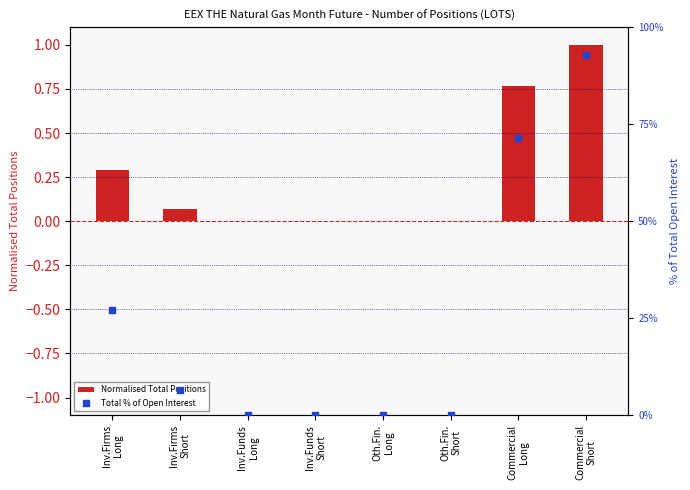

Which series has the largest total across all categories?

Total % of Open Interest